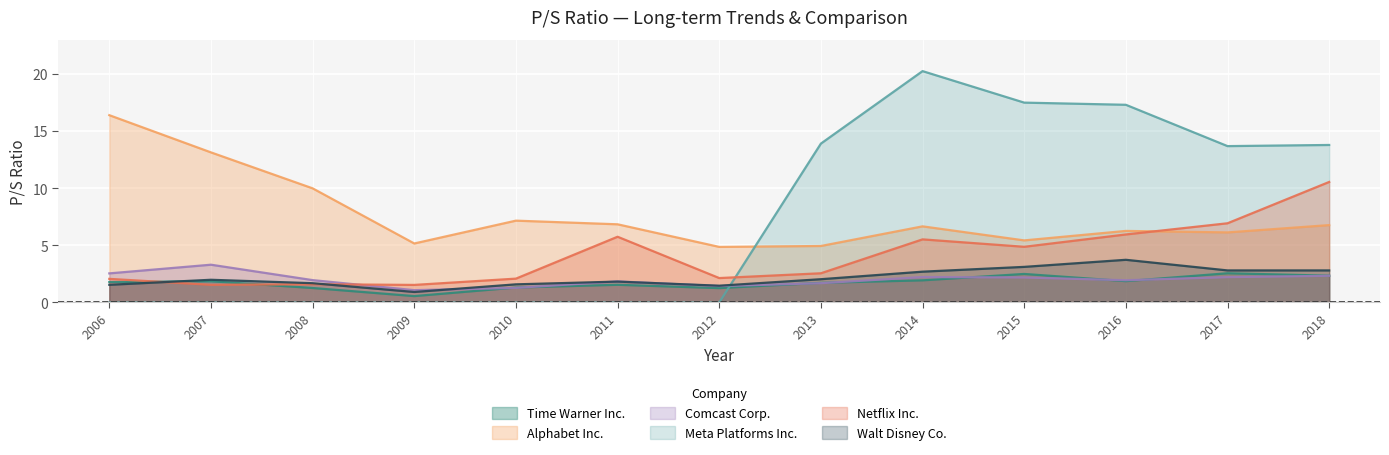

After their last crossing, which series has the higher values: Meta Platforms Inc. or Comcast Corp.?

Meta Platforms Inc.